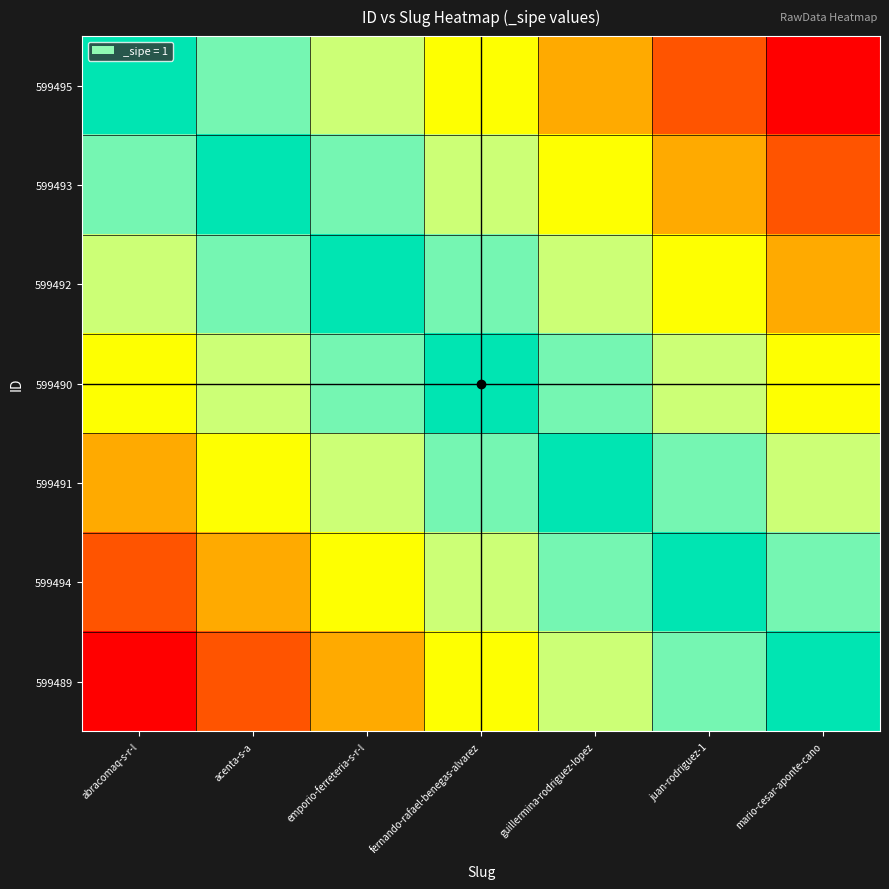

At which category is the sum across all series the highest?

fernando-rafael-benegas-alvarez